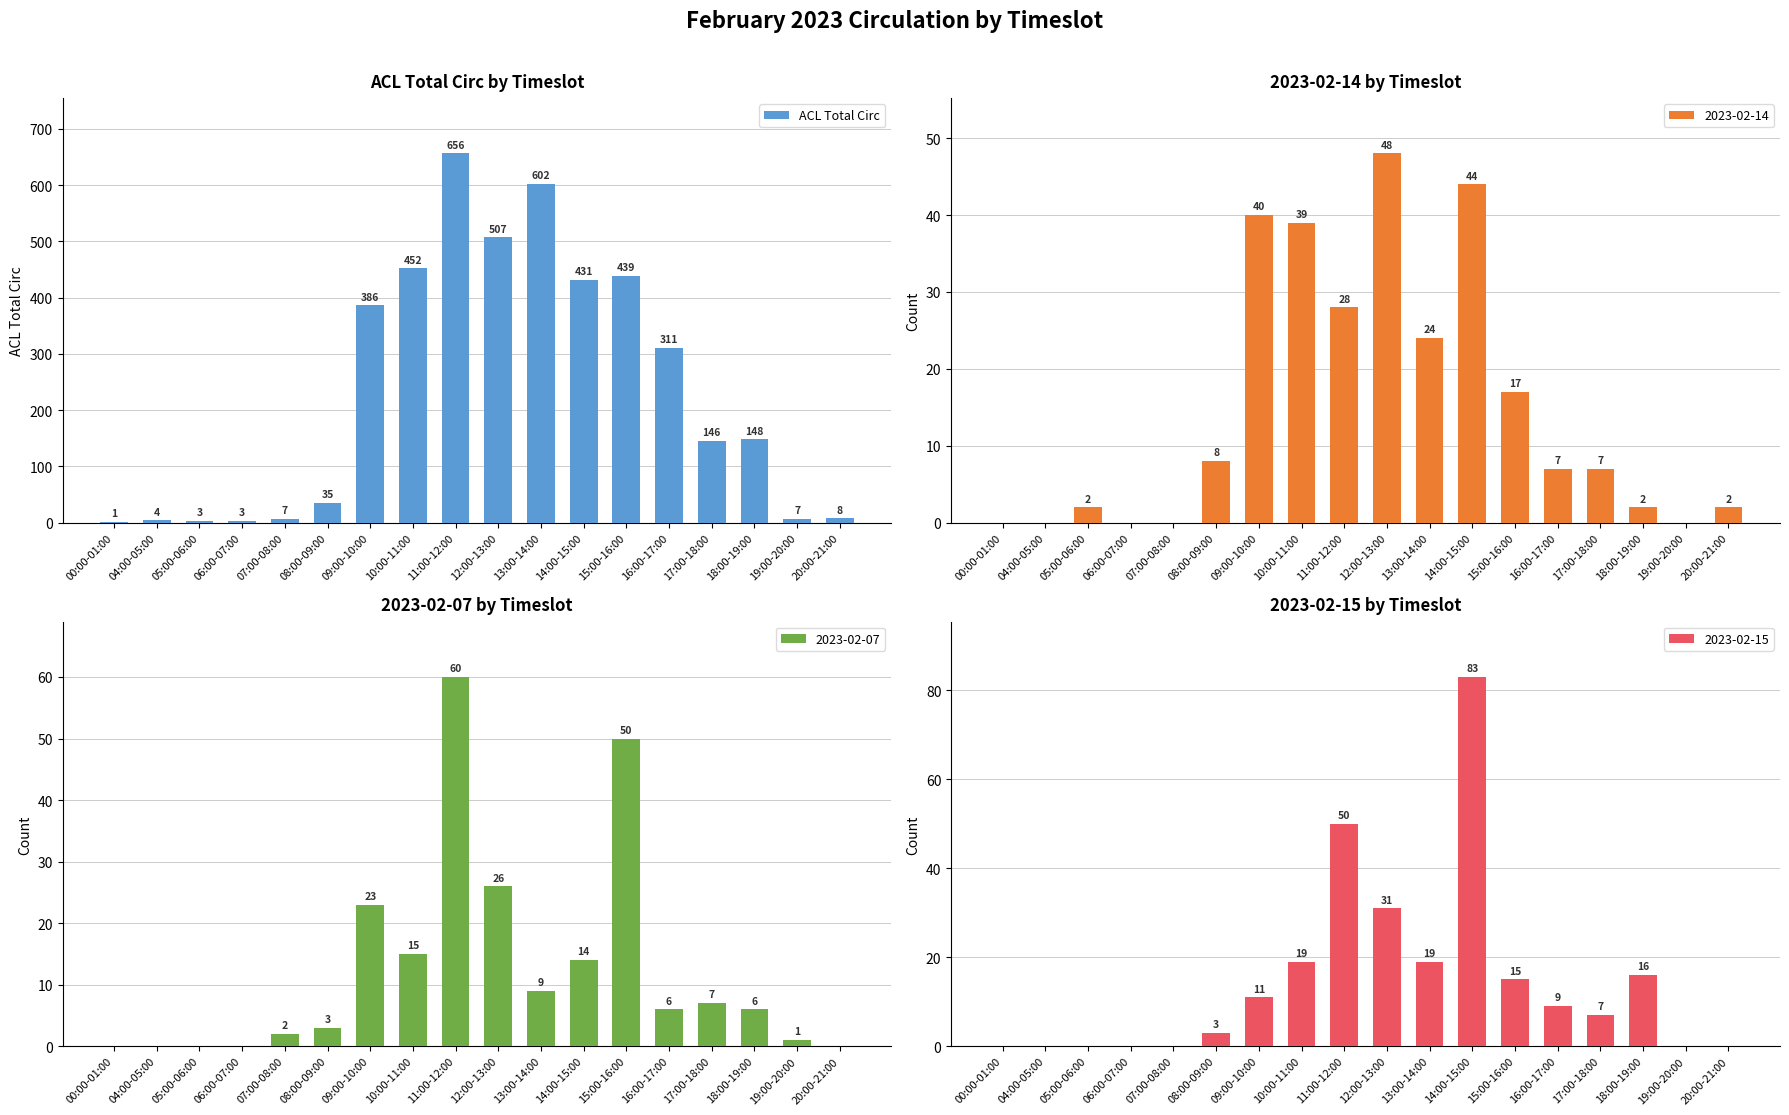

What is the highest value of the ACL Total Circ series?

656